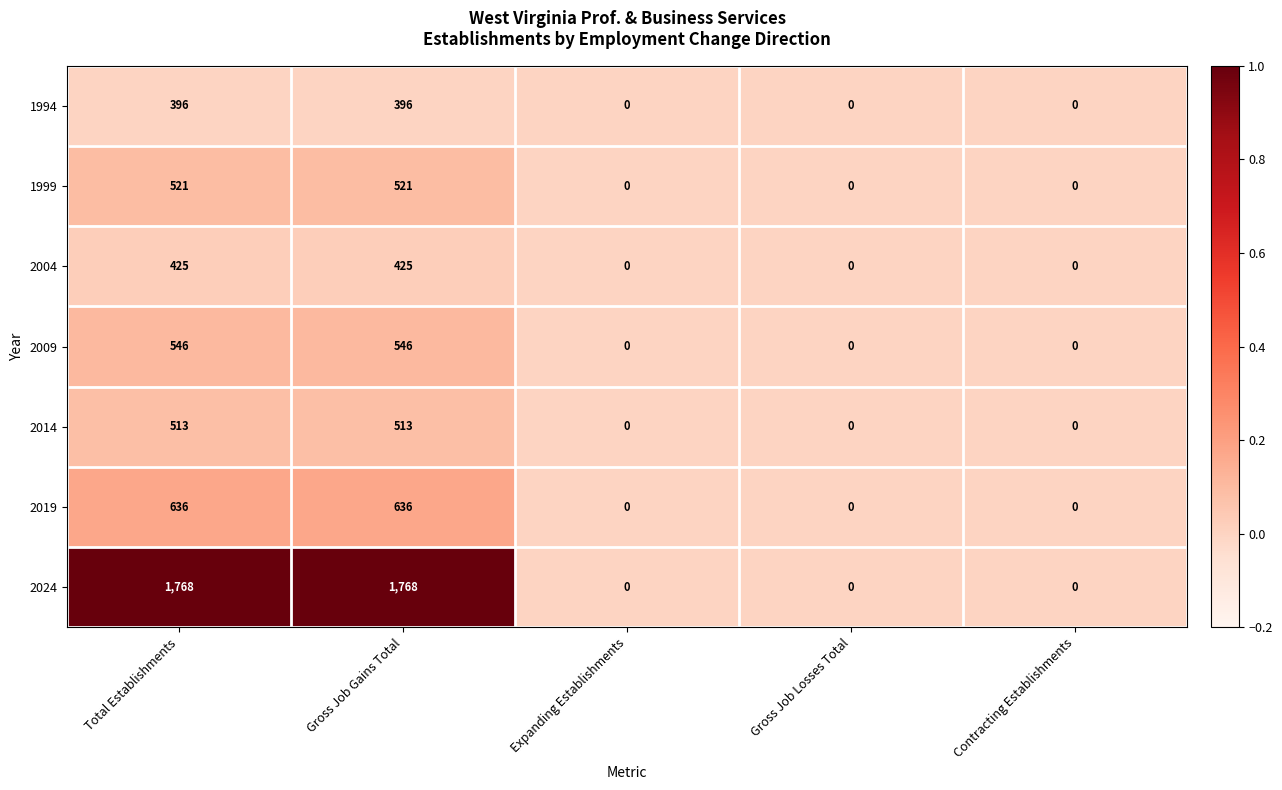

What is the sum of the 1999 values at Gross Job Gains Total and Gross Job Losses Total?

521